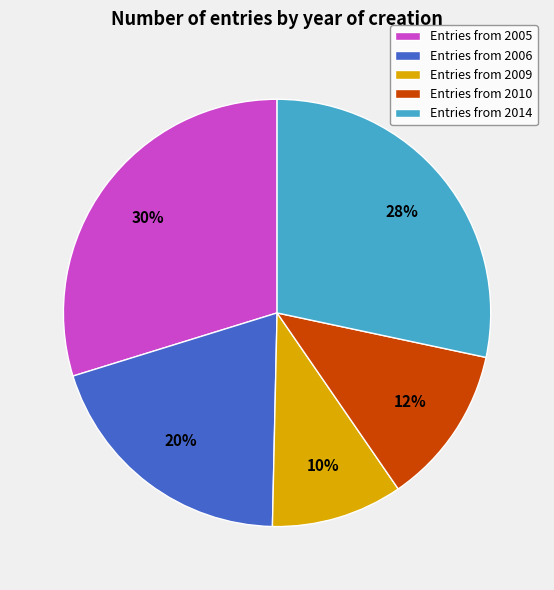

Approximately how many times larger is the value at Entries from 2005 compared to Entries from 2010?

2.5